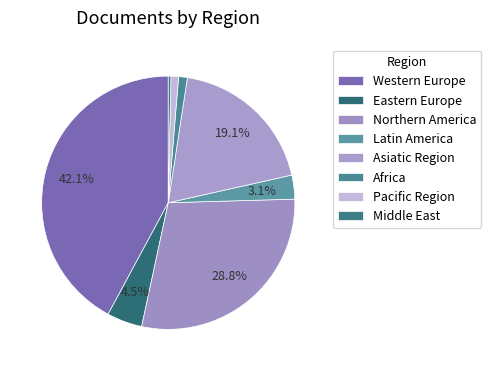

To the nearest percent, what is the difference between the Middle East and Pacific Region slice percentages?

1%